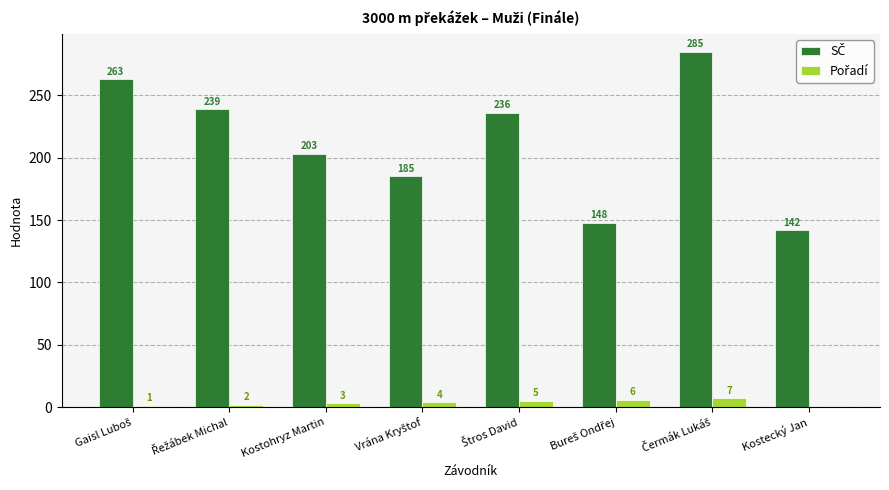

What is the greatest value displayed?

285